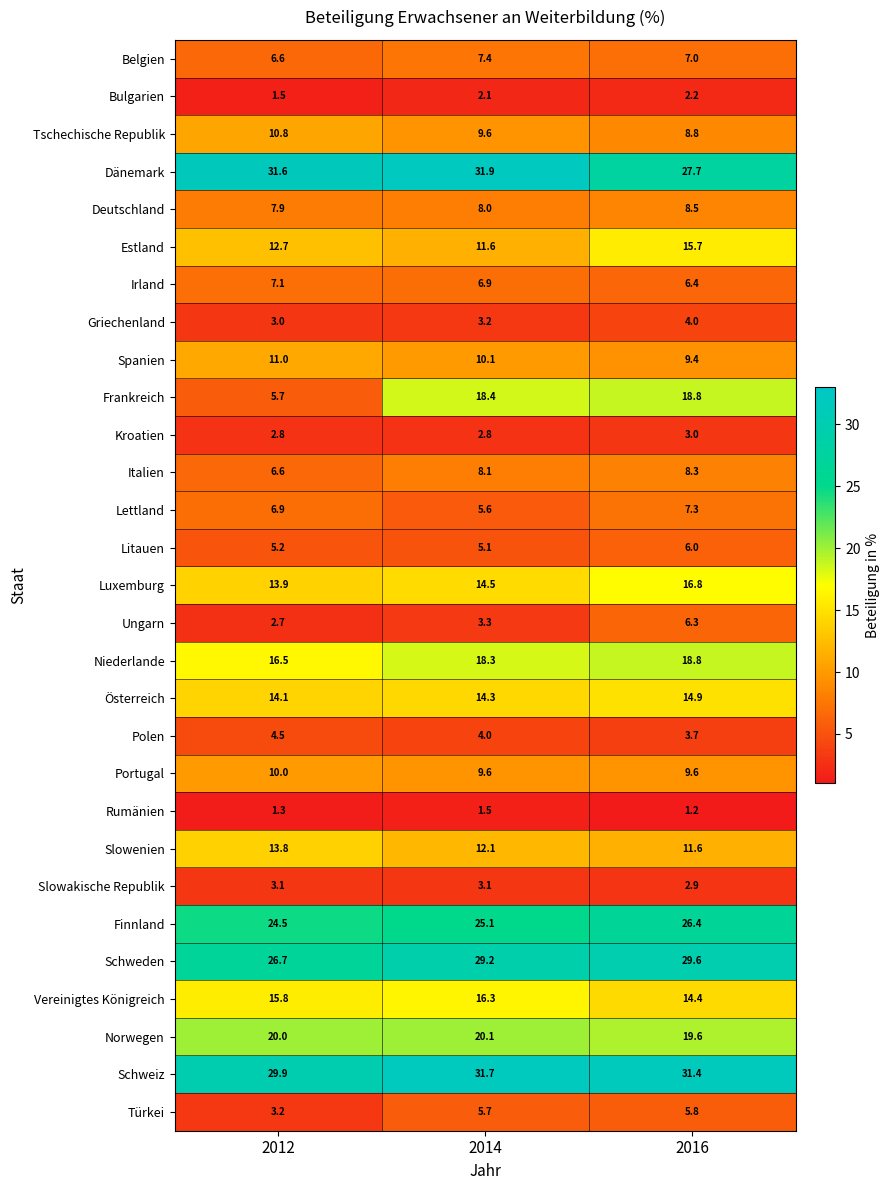

What is the total value across all series at 2014?

339.6